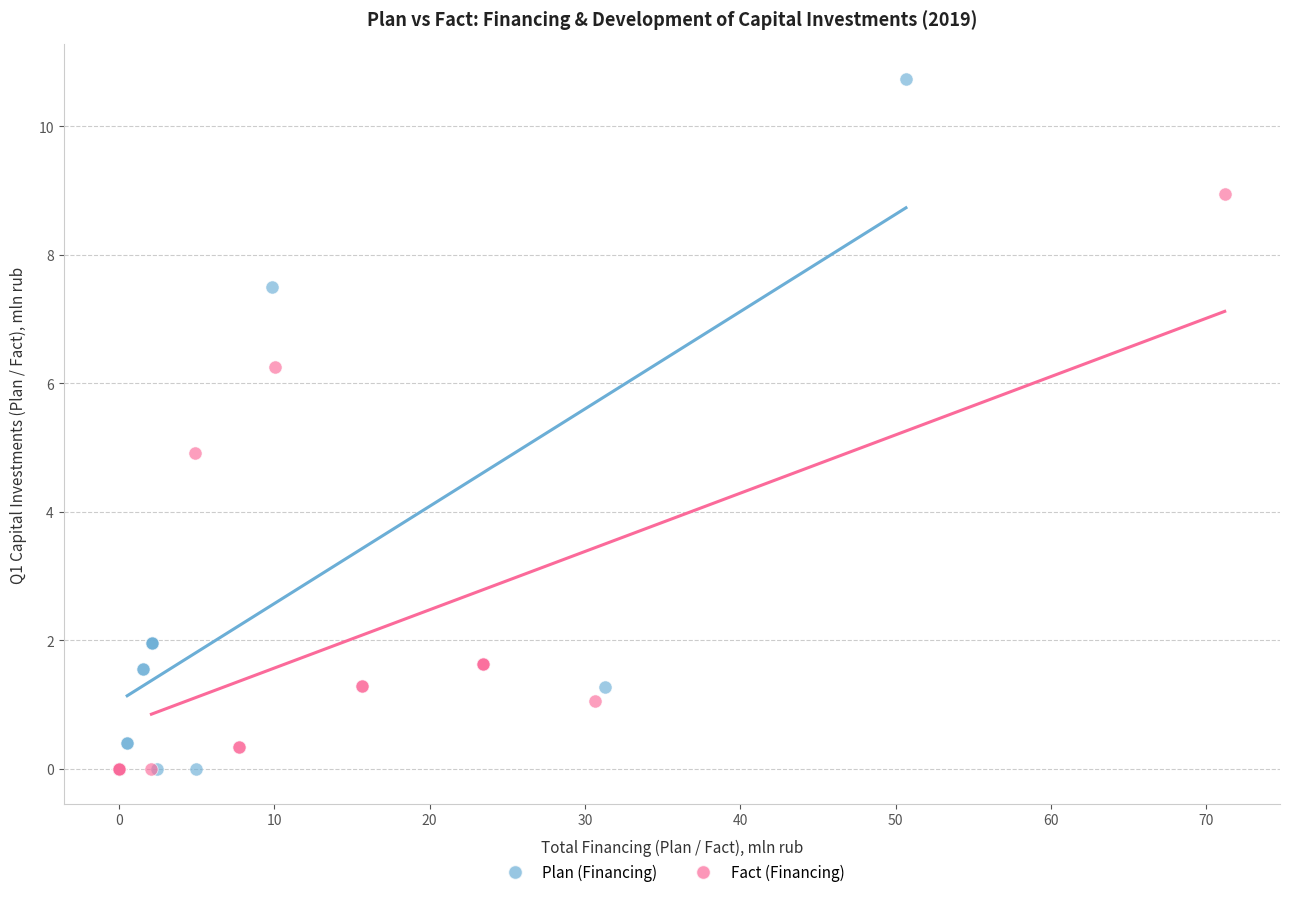

Which series has the largest Y range (max minus min)?

Plan (Financing)